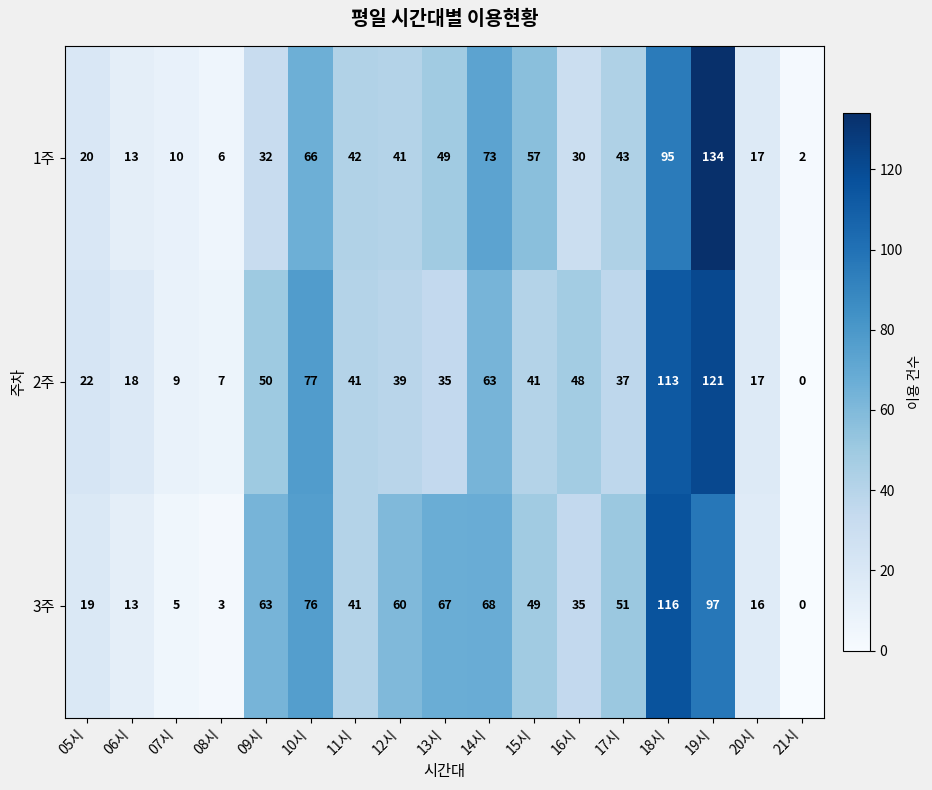

Between 15시 and 16시, which series saw the biggest shift?

1주